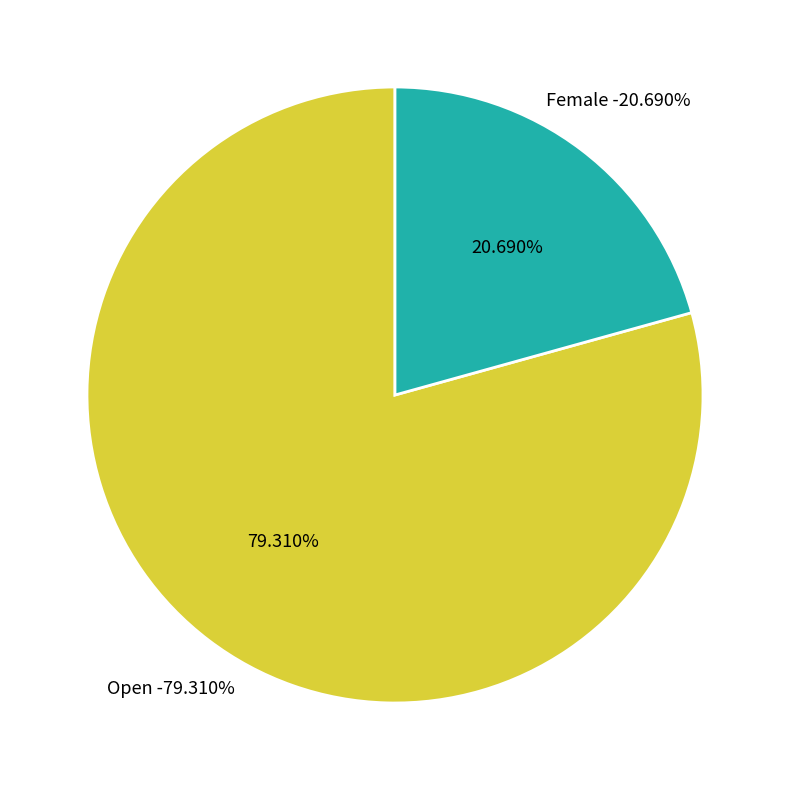

Which slice represents more than half of the pie?

Open